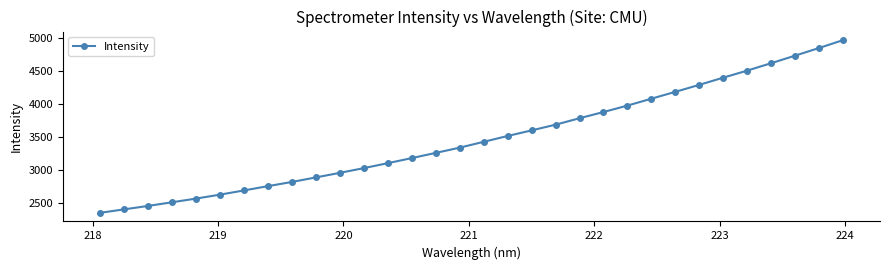

True or false: there are more than 2 points higher than both neighbors.

False